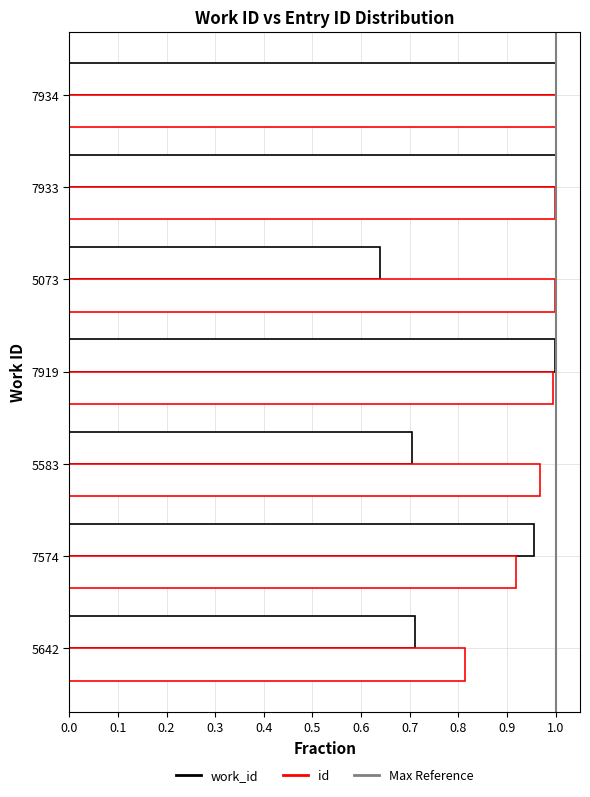

What is the smallest value displayed?

0.6